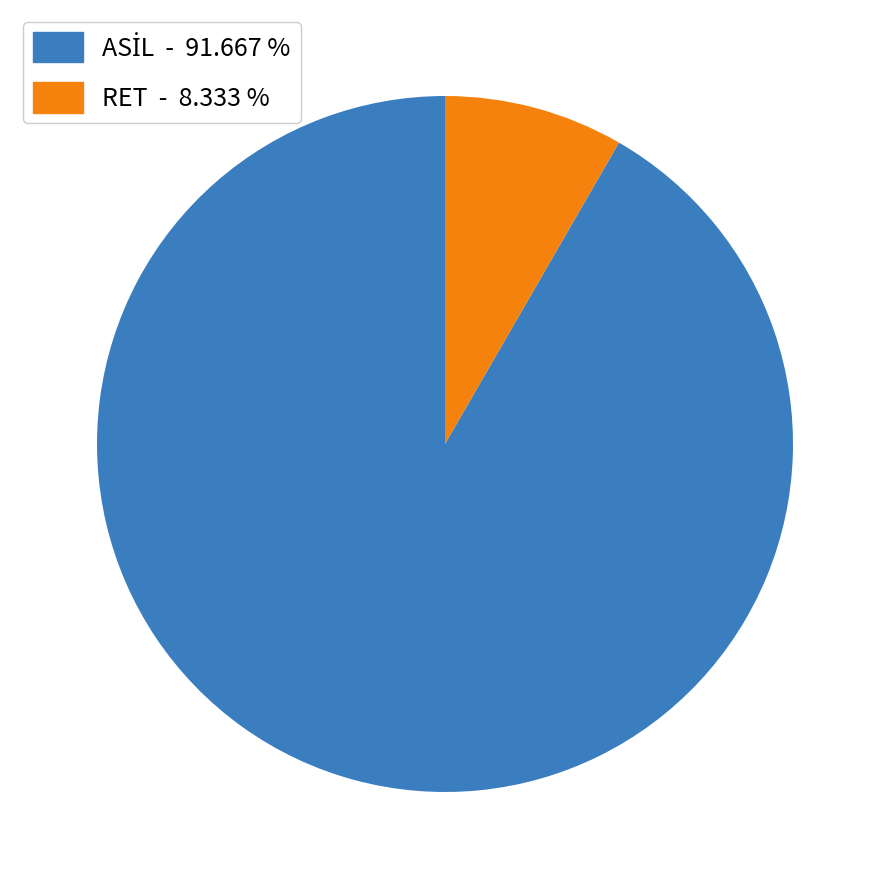

Does any single category account for the majority?

Yes